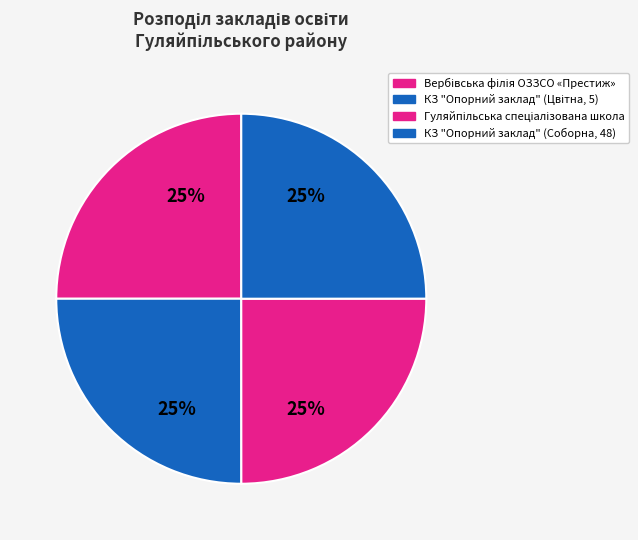

Rank the categories by value from lowest to highest.

КЗ "Опорний заклад" (Соборна, 48), Гуляйпільська спеціалізована школа, Вербівська філія ОЗЗСО «Престиж», КЗ "Опорний заклад" (Цвітна, 5)